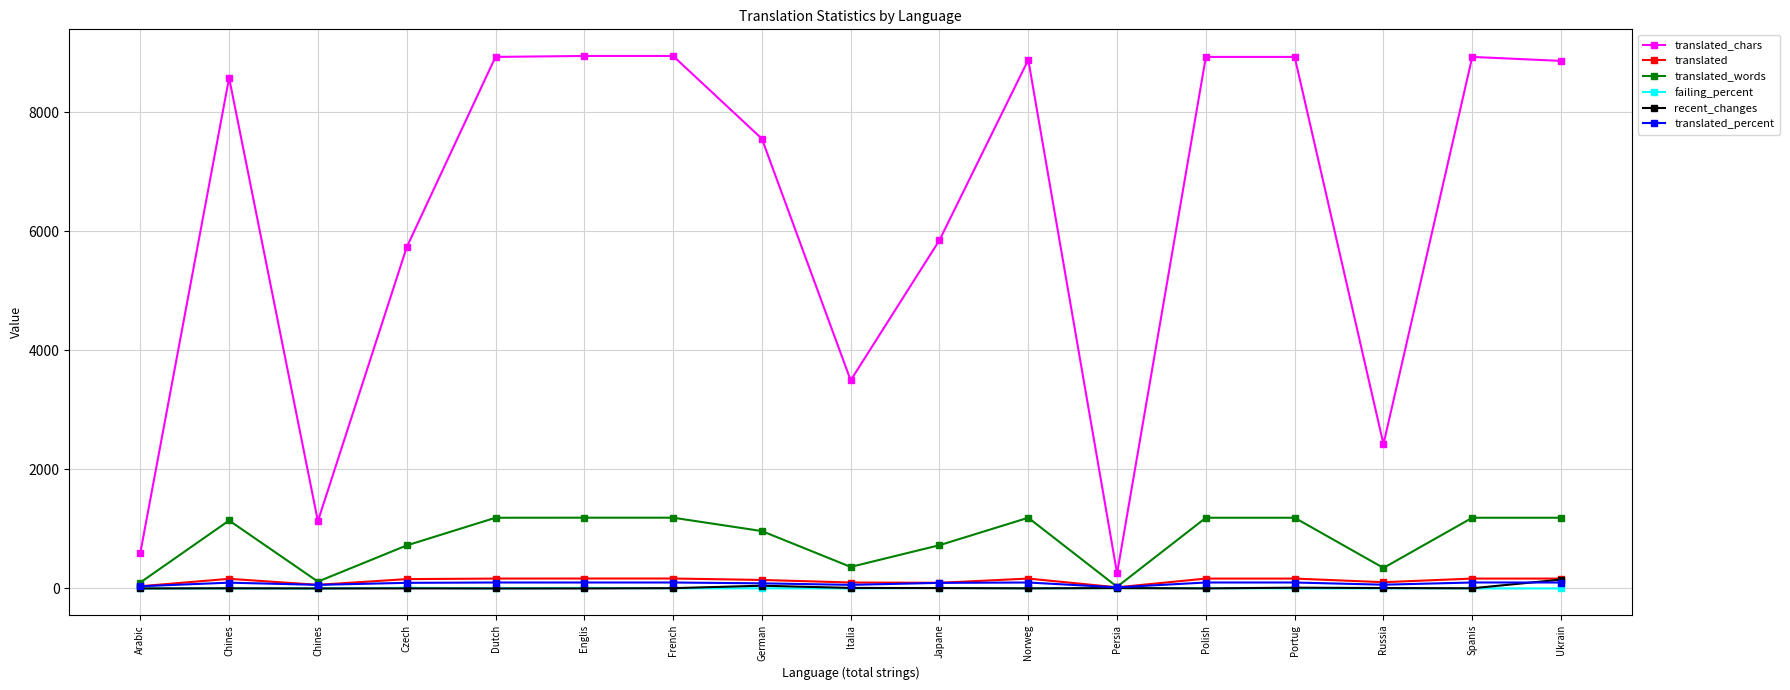

Count the number of categories in the chart.

17